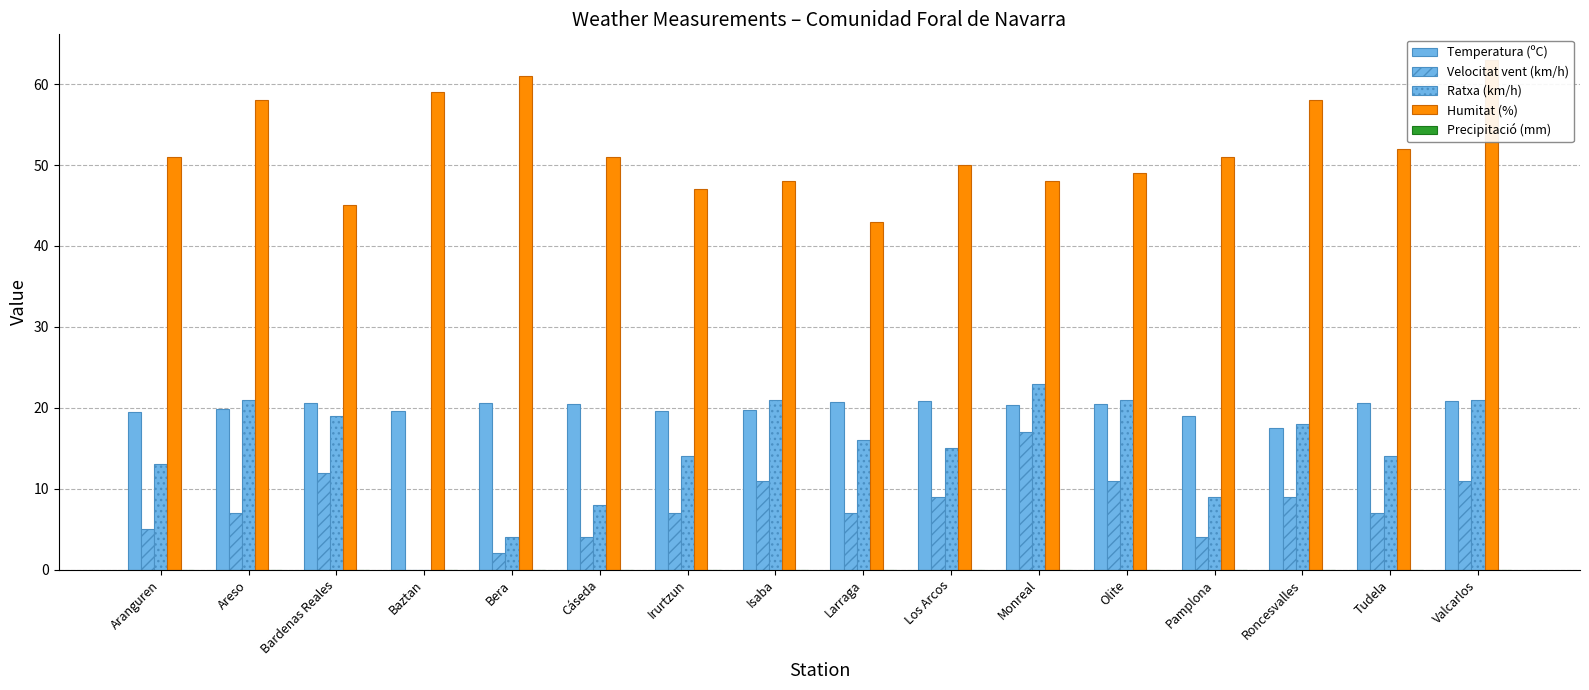

Is the value of Ratxa (km/h) at Valcarlos greater than the value of Humitat (%) at Aranguren?

No